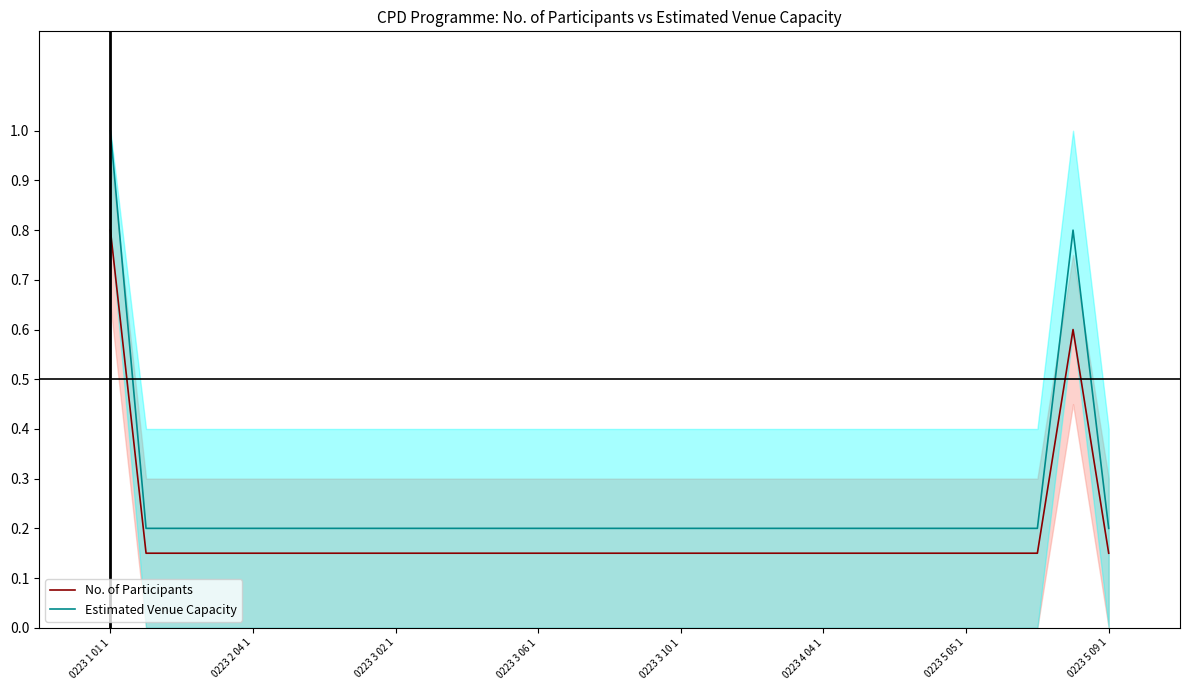

What is the sum of all No. of Participants values?

5.5